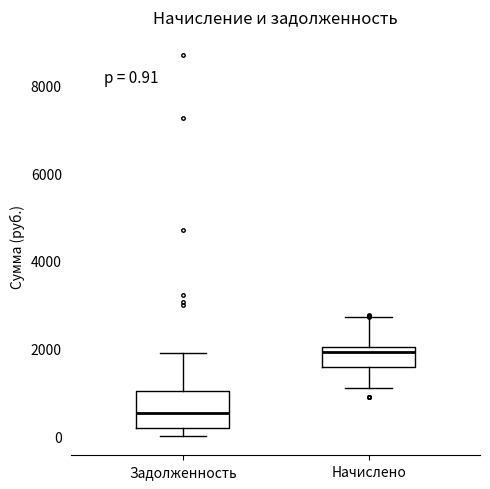

Comparing the boxes themselves (not the whiskers), which one is the tallest?

Задолженность